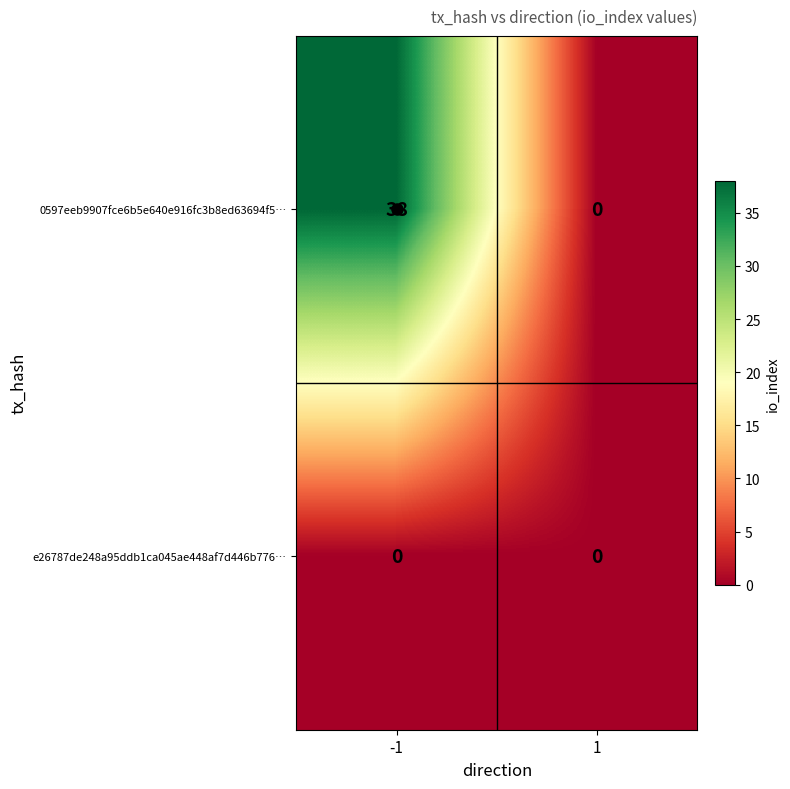

Rank the series by their average value, from lowest to highest.

e26787de248a95ddb1ca045ae448af7d446b776…, 0597eeb9907fce6b5e640e916fc3b8ed63694f5…